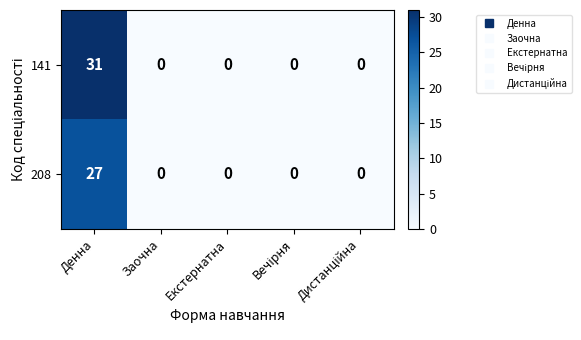

Reading left to right, extract all data points from this chart.

141: 31	0	0	0	0
208: 27	0	0	0	0